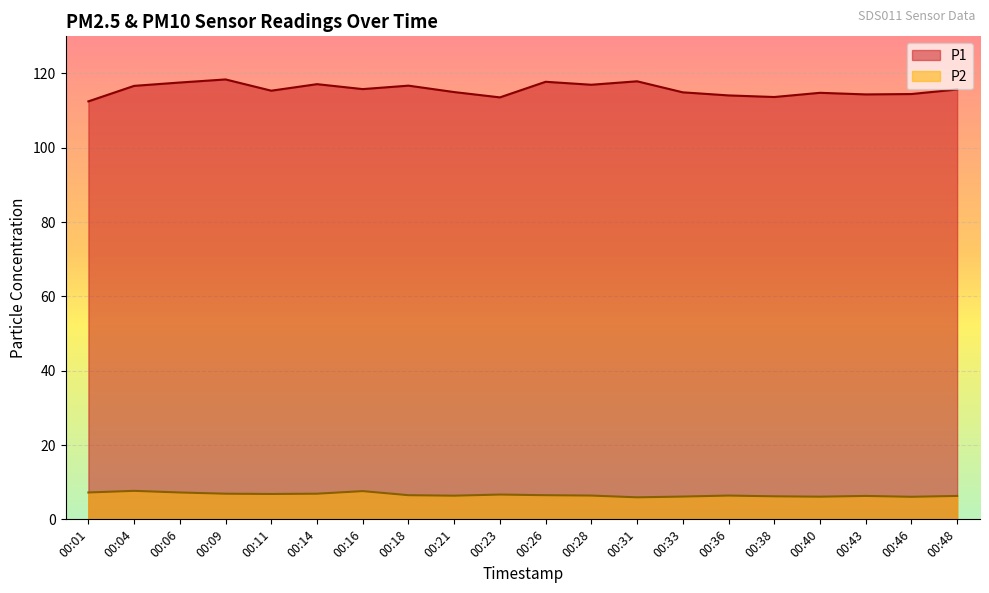

What is the difference between the highest and lowest values at 00:21?

108.6